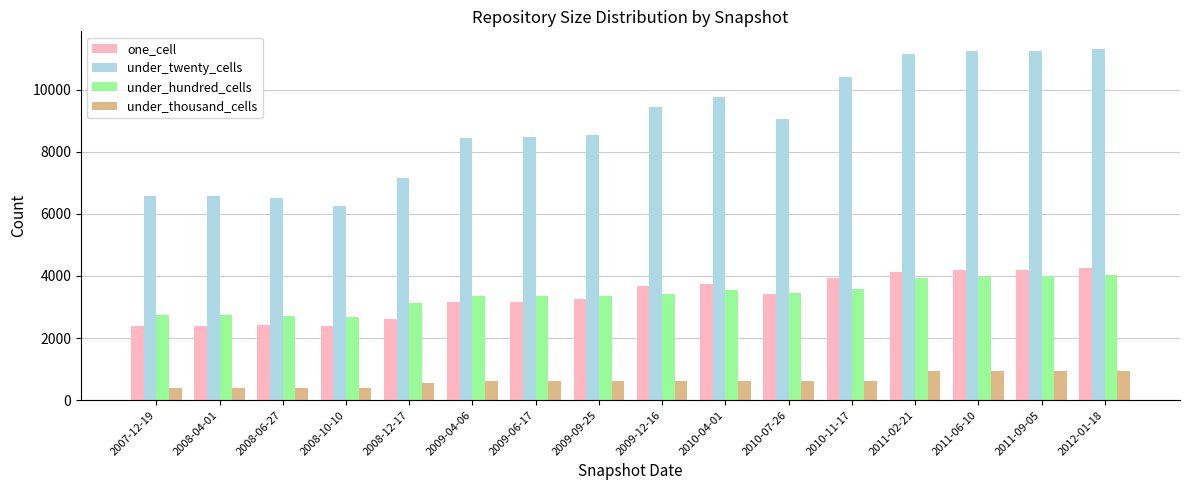

Are the bars grouped side by side (vs. stacked)?

Yes